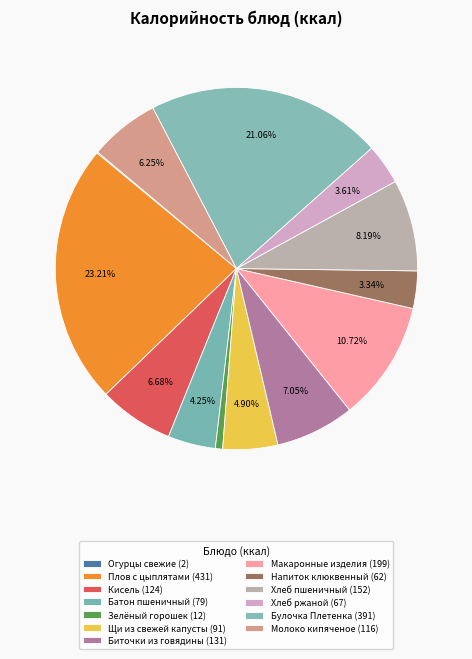

To the nearest percent, what percentage of the pie is Кисель?

7%